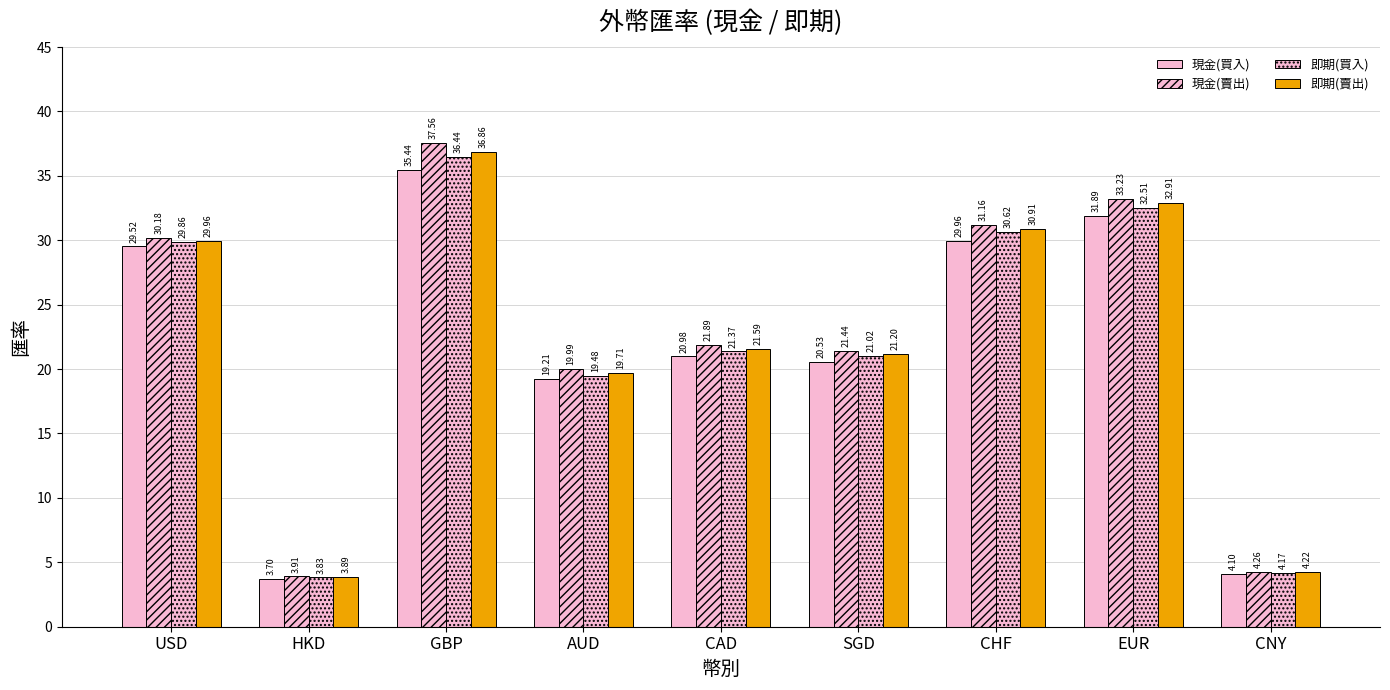

What is the total value across all series at AUD?

78.4